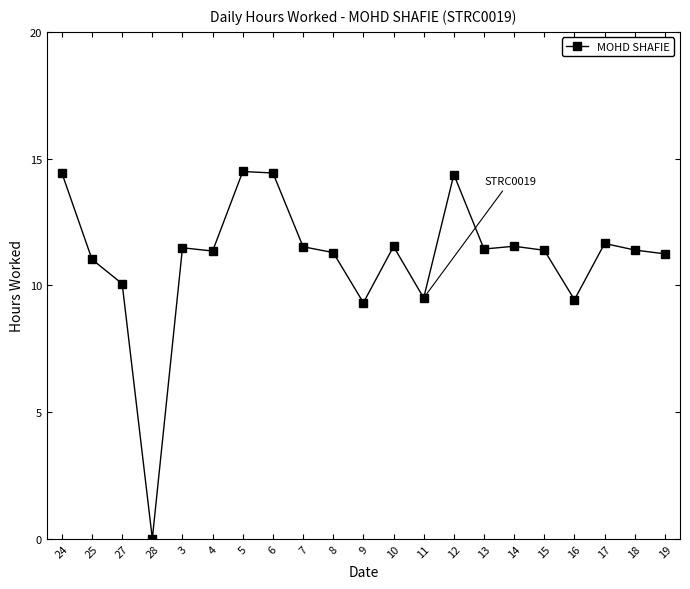

What is the approximate value at 5?

14.5